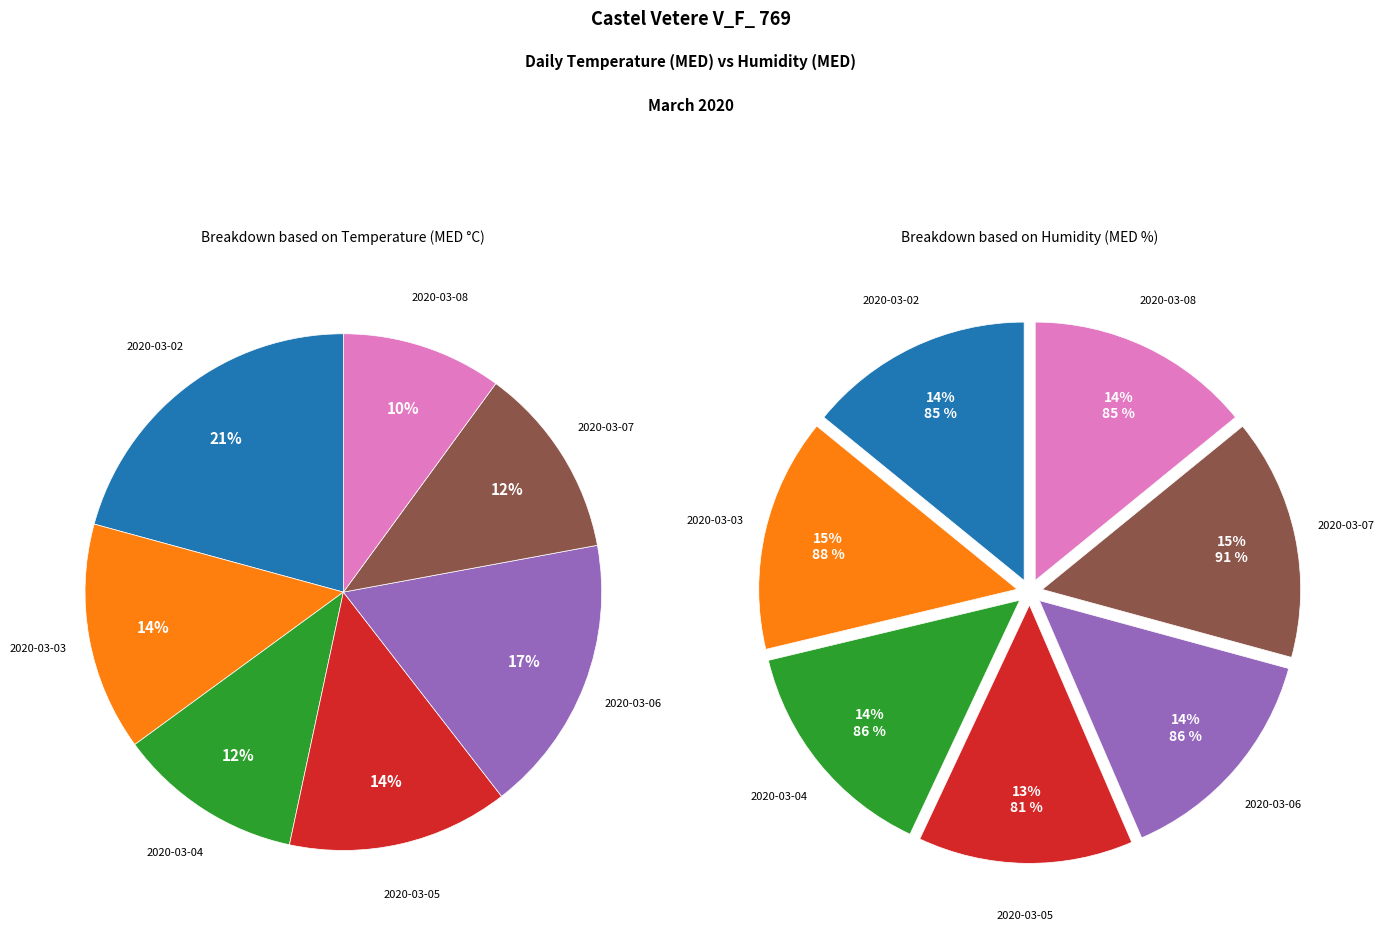

True or false: 2020-03-08 accounts for 10% of the total.

True